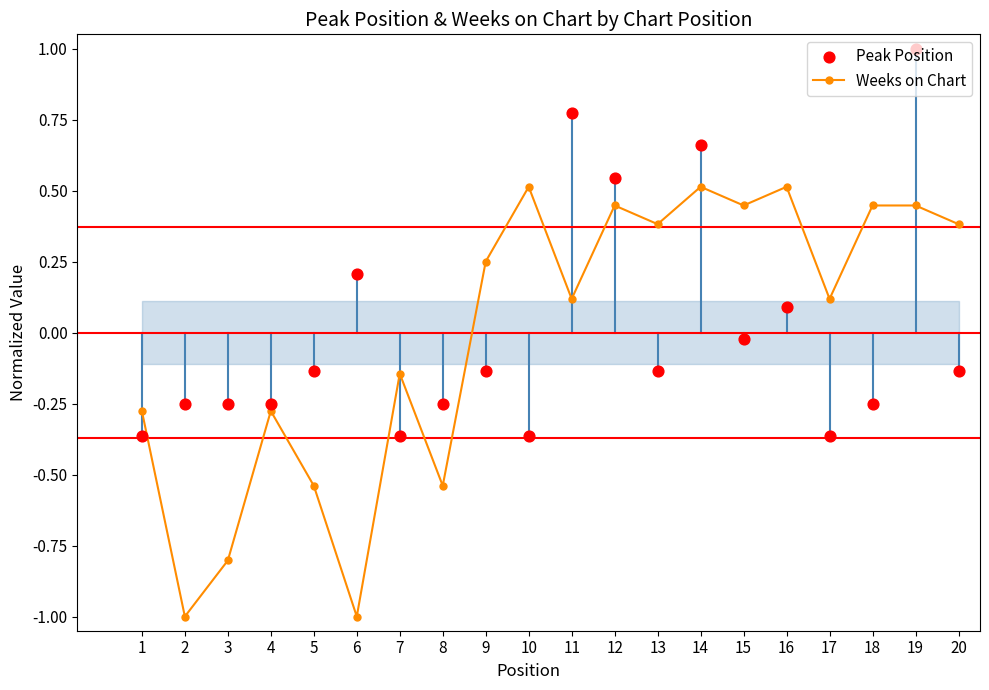

At how many categories does at least one series exceed 0?

13